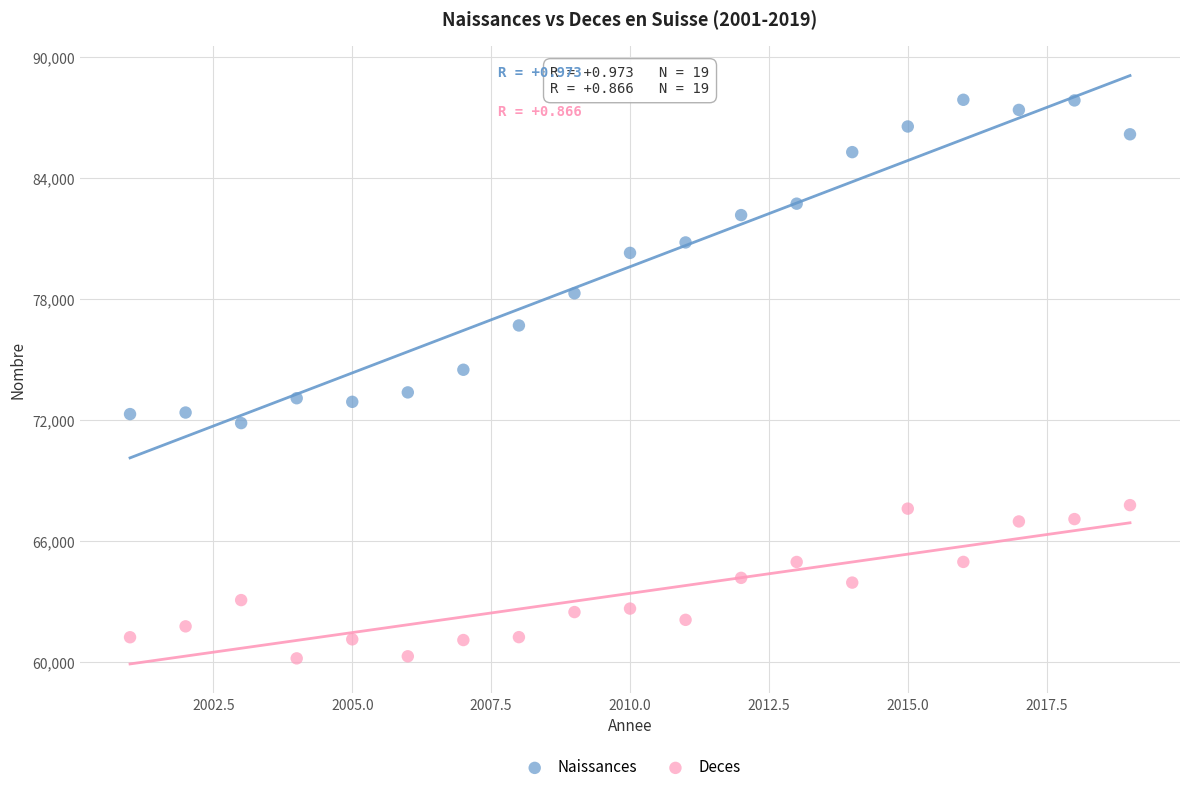

Which series contains the highest Y value?

Naissances